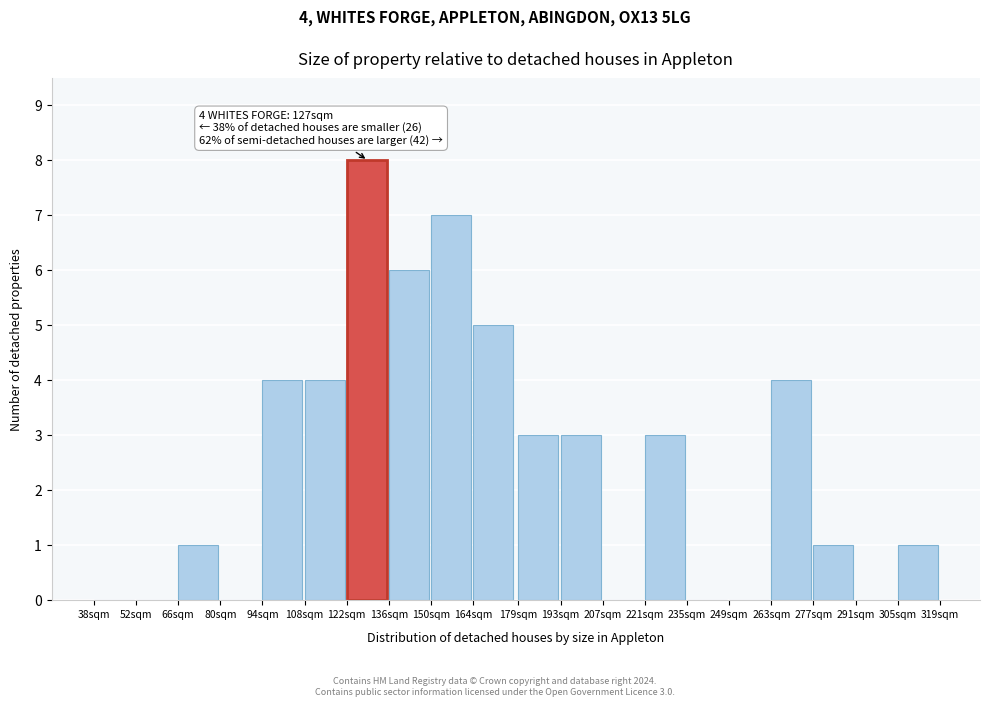

Reading left to right, what are all the values shown in this chart?

38sqm=0	52sqm=0	66sqm=1	80sqm=0	94sqm=4	108sqm=4	122sqm=8	136sqm=6	150sqm=7	164sqm=5	179sqm=3	193sqm=3	207sqm=0	221sqm=3	235sqm=0	249sqm=0	263sqm=4	277sqm=1	291sqm=0	305sqm=1